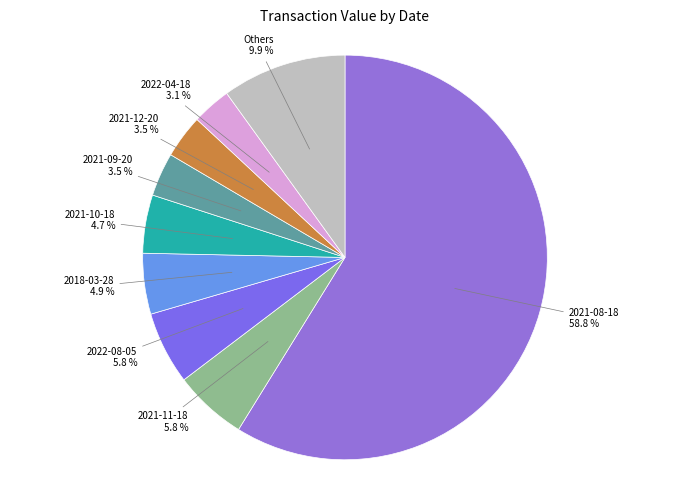

What is the ratio of the value at 2021-08-18 58.8 % to the value at Others 9.9 %?

5.9